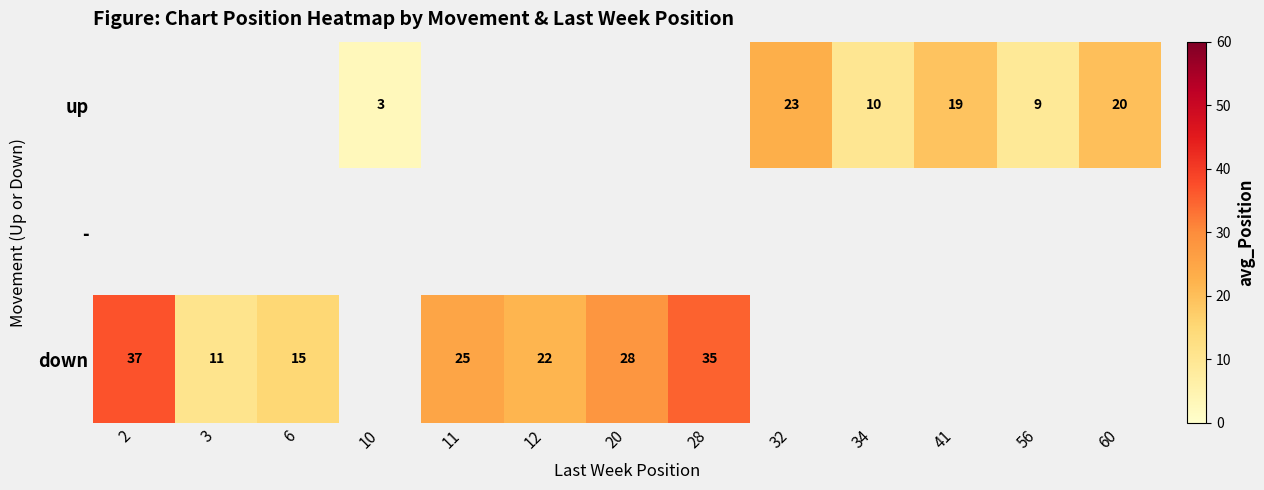

Between 3 and 12, which is larger?

12